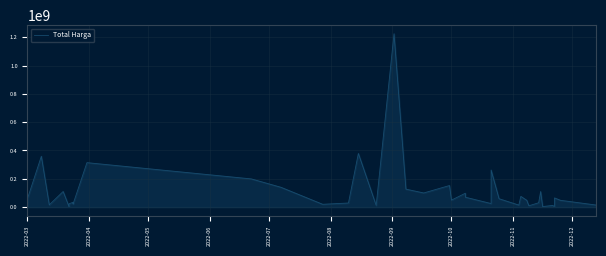

How many lines are shown in the chart?

1